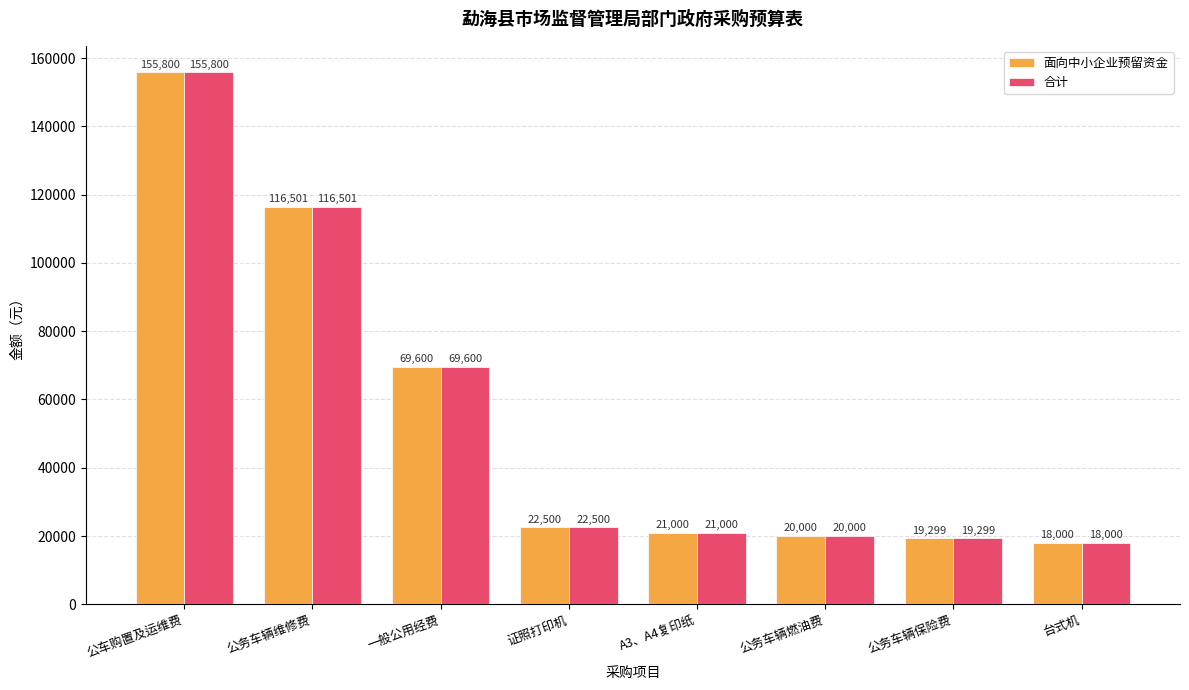

At which label is 面向中小企业预留资金 closest to 86900?

一般公用经费